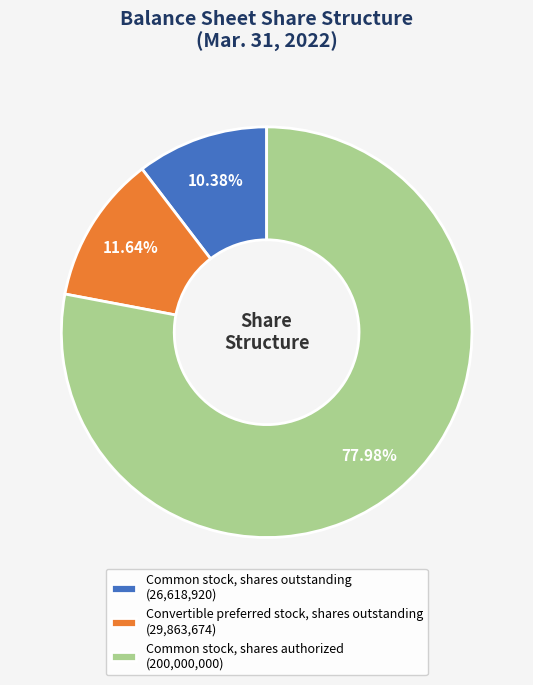

How much of the chart is everything except Convertible preferred stock, shares outstanding?

88.4%